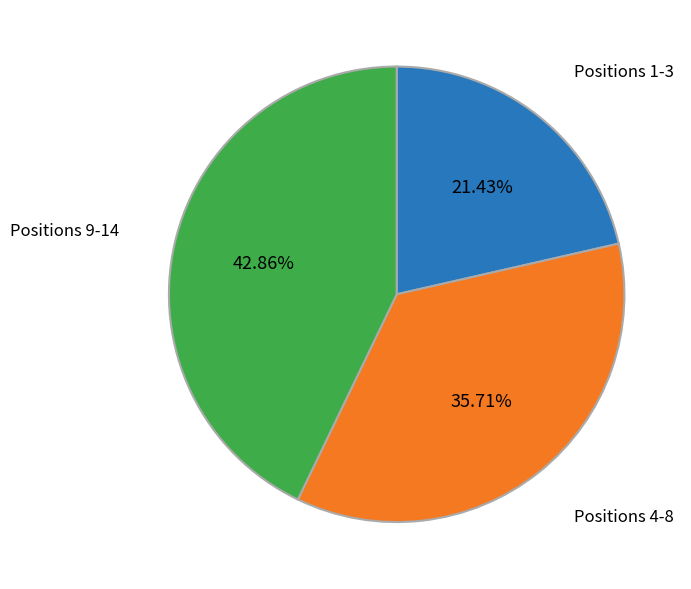

Rank the categories by value from highest to lowest.

Positions 9-14, Positions 4-8, Positions 1-3